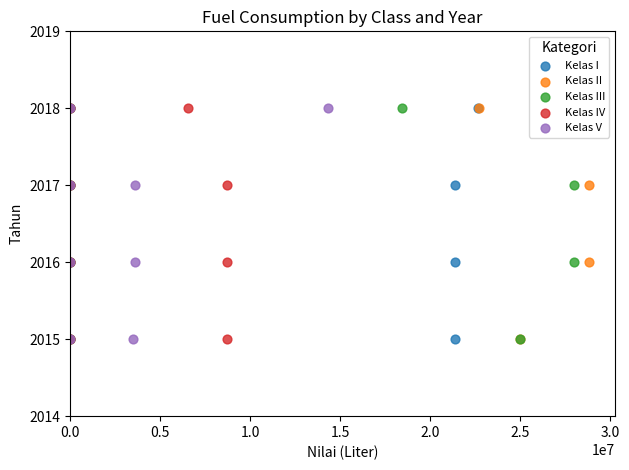

What are all the series names shown in the legend?

Kelas I, Kelas II, Kelas III, Kelas IV, Kelas V